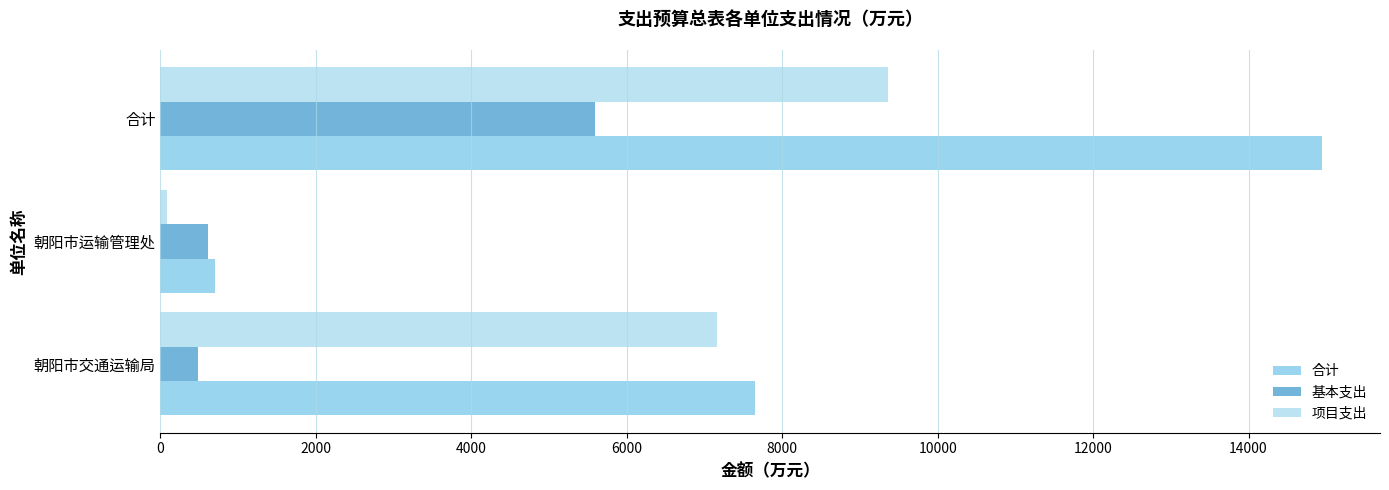

How many values in the 基本支出 series exceed 615?

2